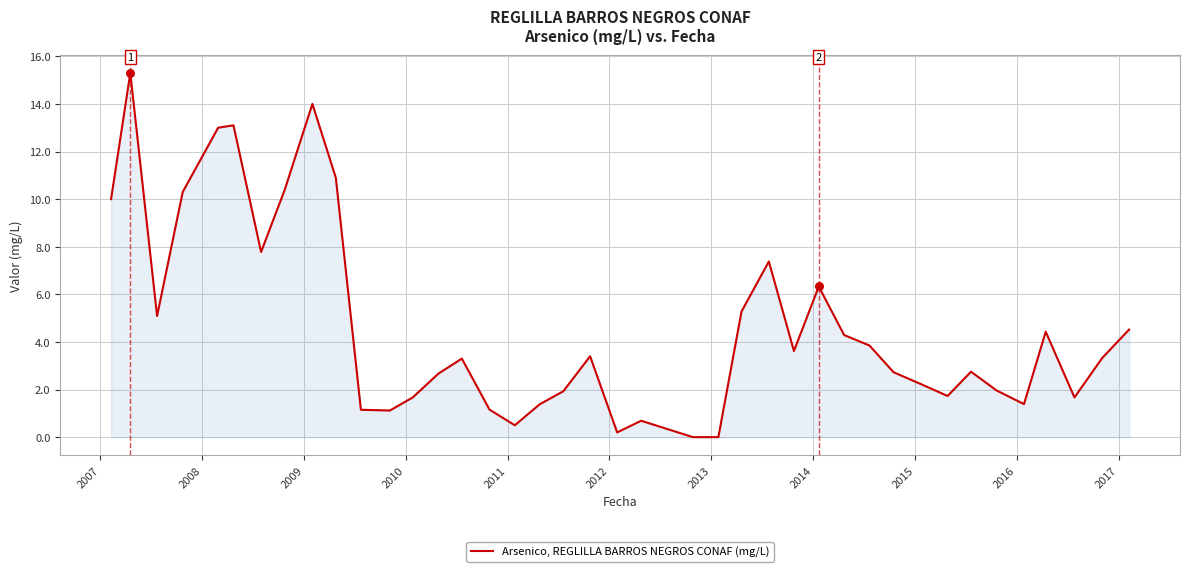

What is the difference between the maximum and minimum values?

15.3